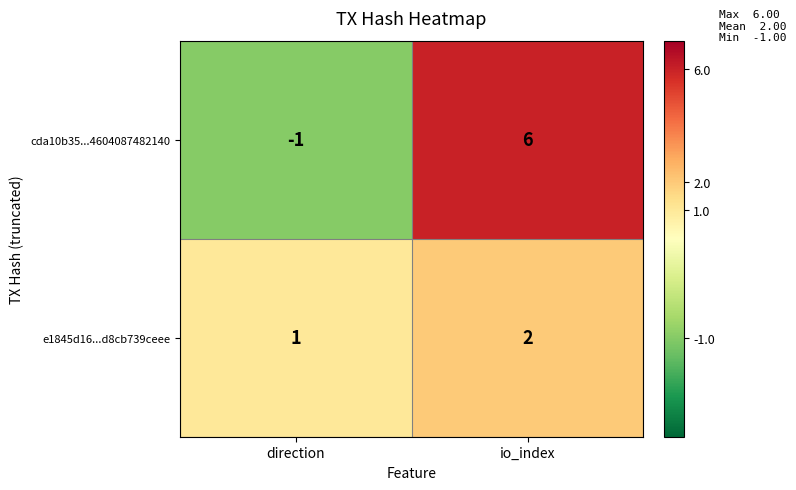

At which label is e1845d16...d8cb739ceee closest to 1?

direction